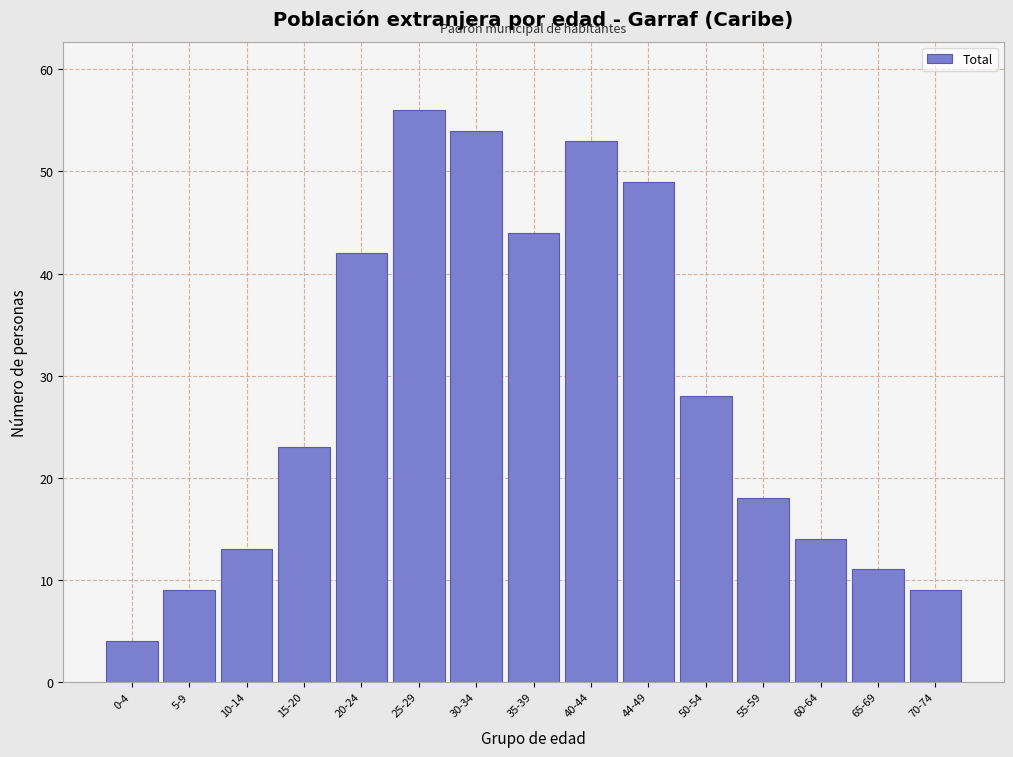

Reading right to left, transcribe all the data shown in this chart.

70-74=9	65-69=11	60-64=14	55-59=18	50-54=28	44-49=49	40-44=53	35-39=44	30-34=54	25-29=56	20-24=42	15-20=23	10-14=13	5-9=9	0-4=4